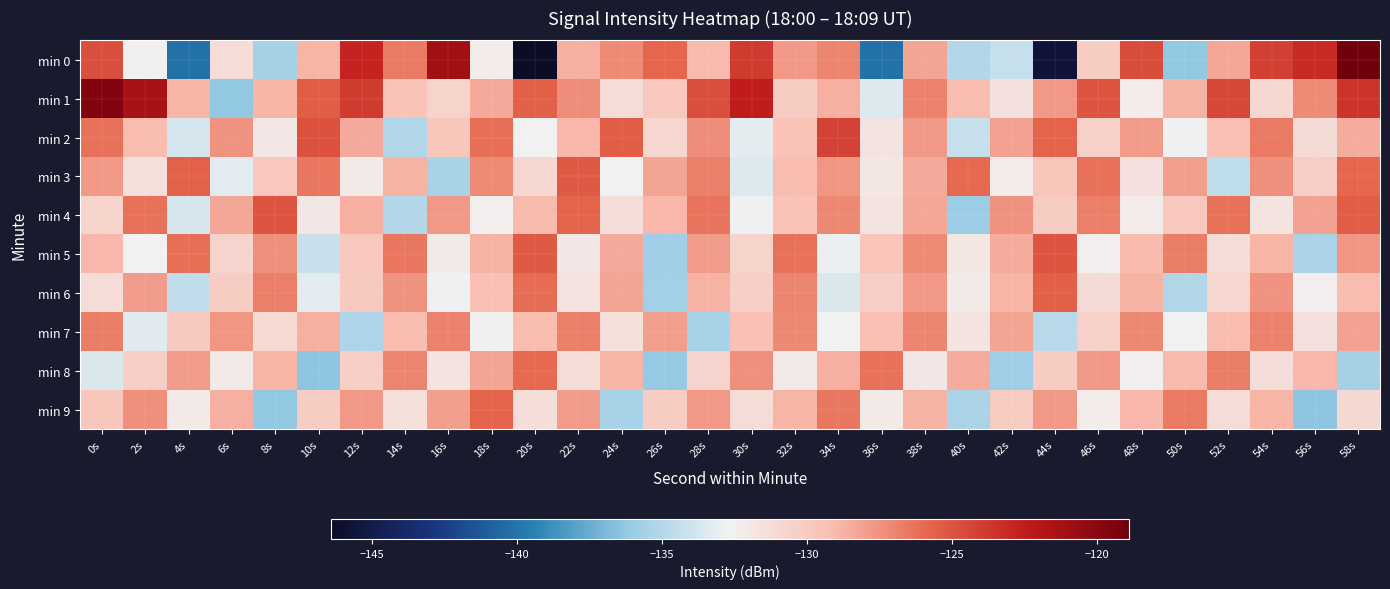

Which series has the largest range (max minus min)?

min 0